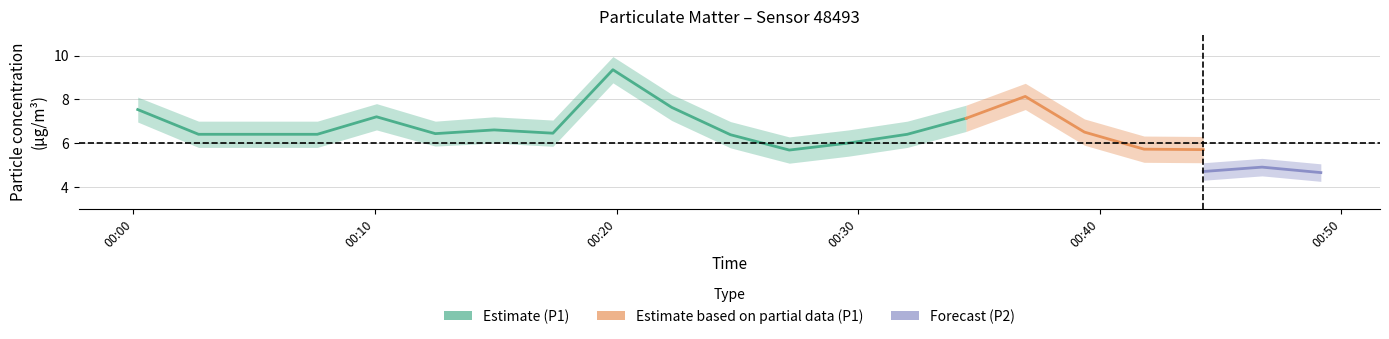

Is it true that P1_upper equals 12.0 at 2023-06-19T00:00:11?

False